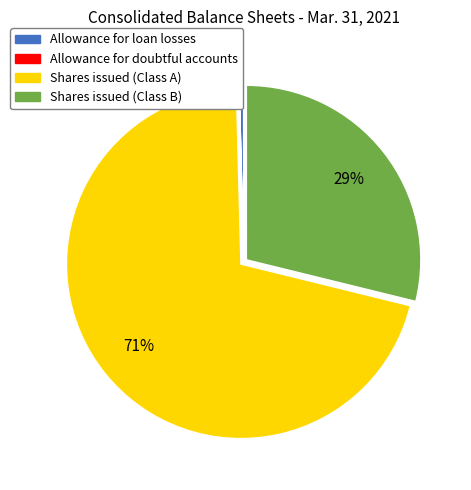

Approximately how many times larger is the value at Shares issued (Class B) compared to Allowance for loan losses?

70.9